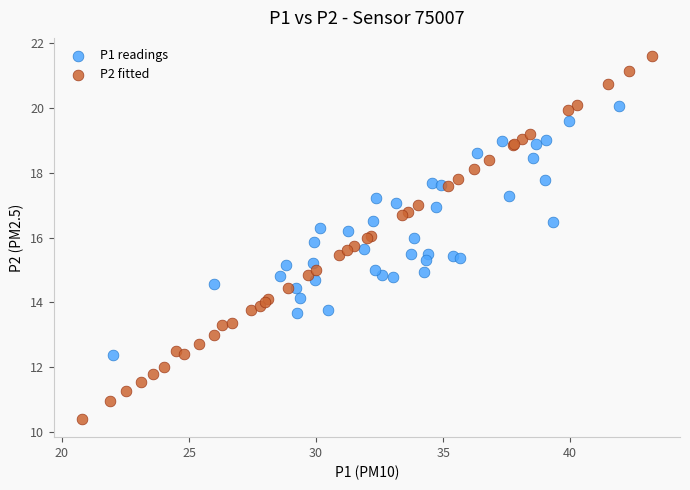

Which series reaches the minimum Y coordinate?

P2 fitted